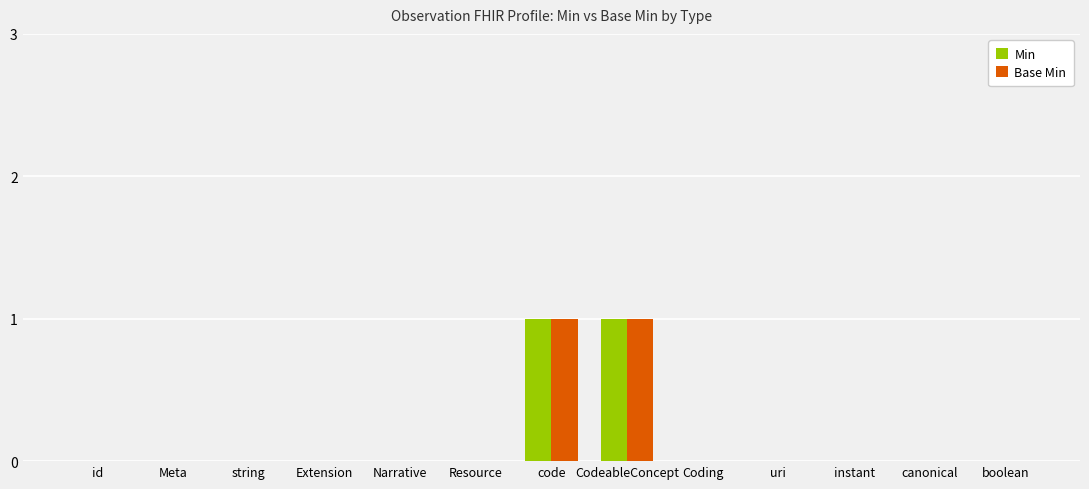

How many groups of bars are there?

13